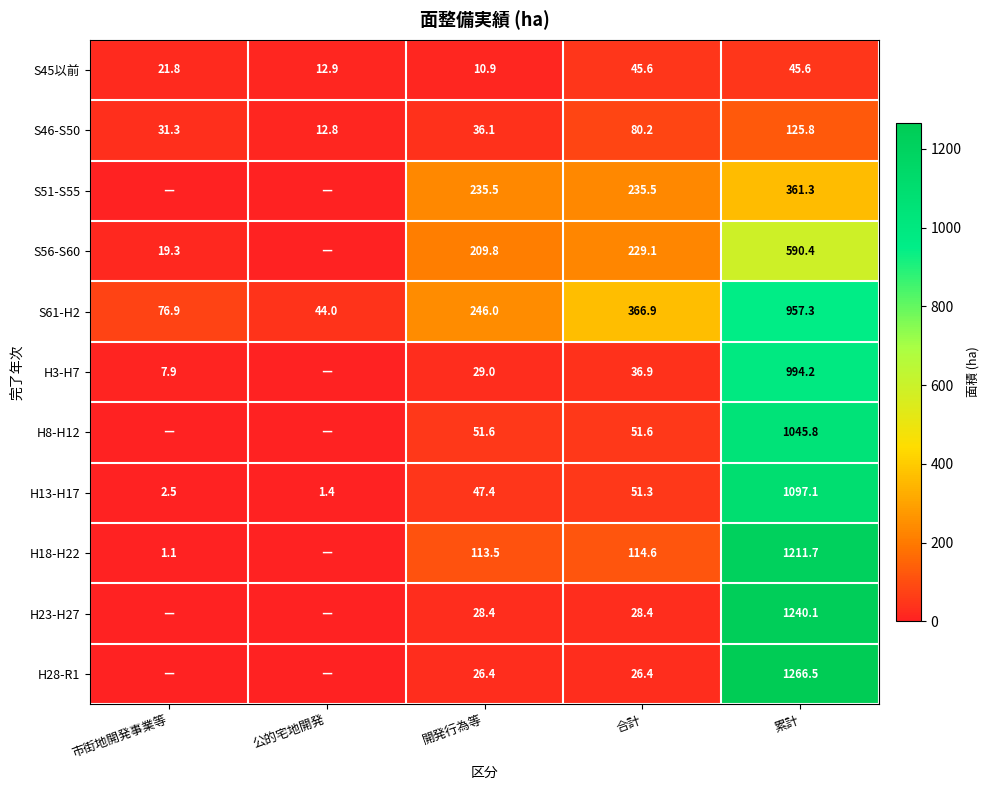

Is it true that S46-S50 equals 36.1 at 開発行為等?

True